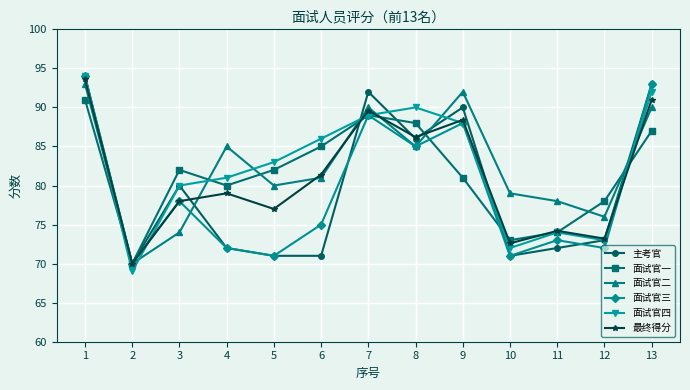

In 主考官, how many points are higher than both neighbors (excluding endpoints)?

3